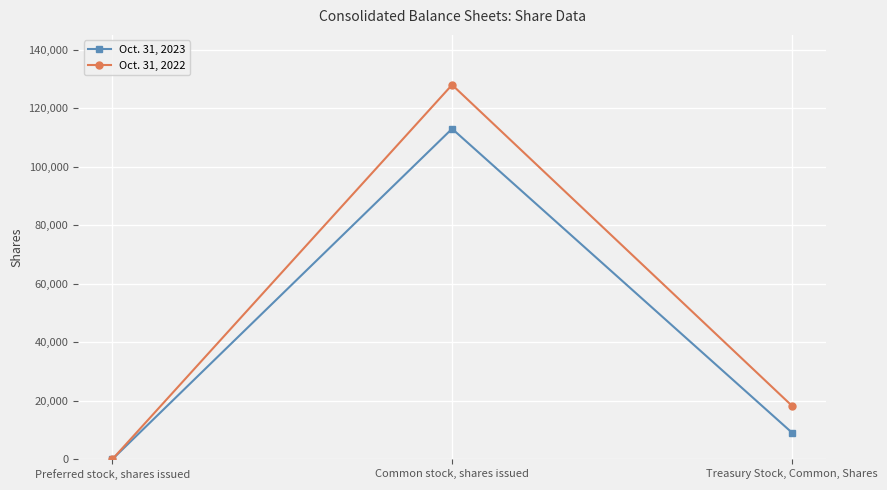

What position from the right is Common stock, shares issued?

2